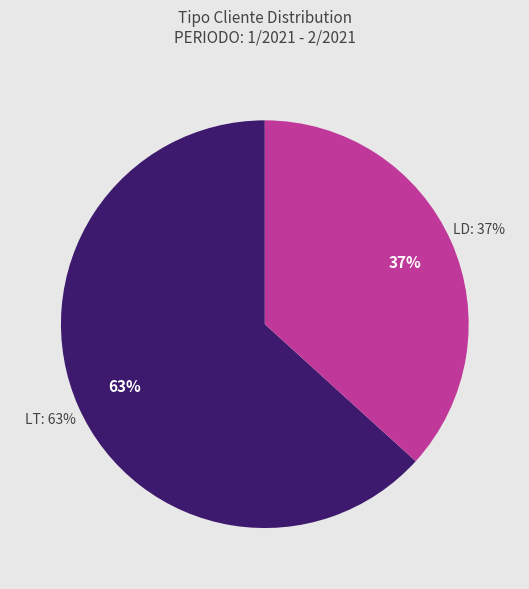

How many segments does this pie chart have?

2